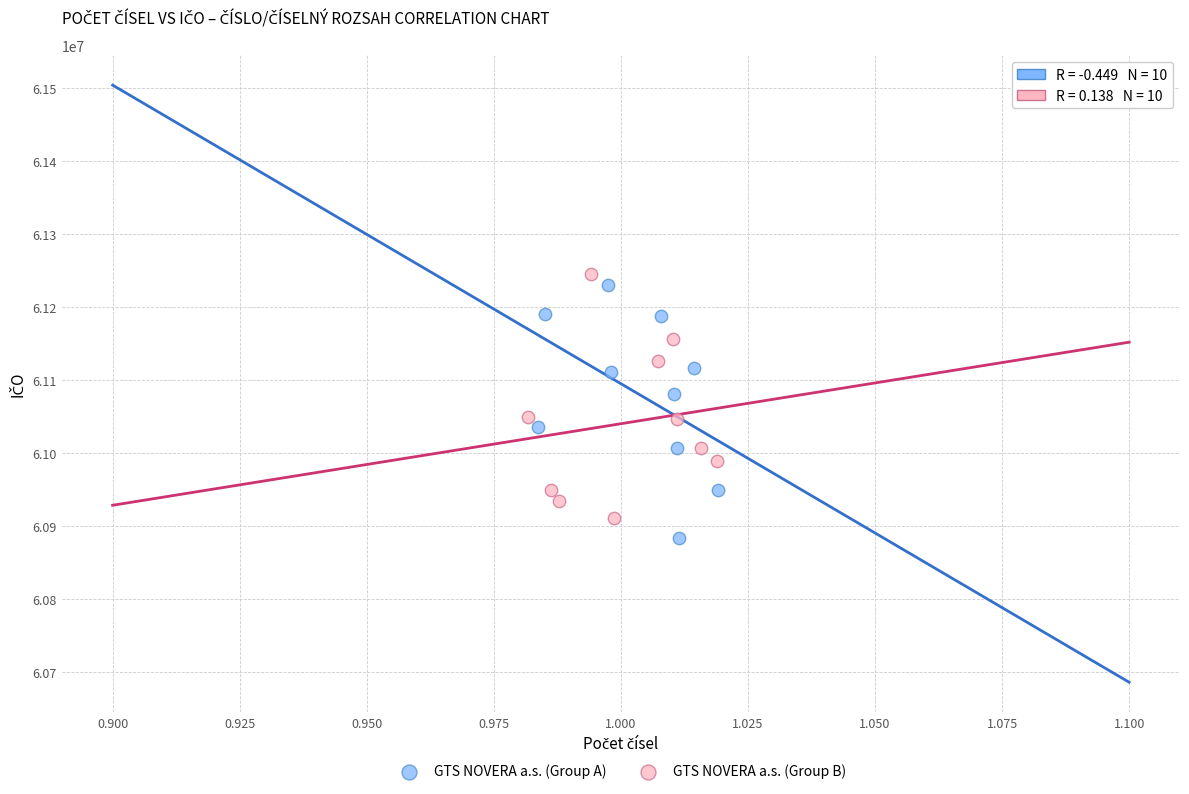

What are all the series names shown in the legend?

GTS NOVERA a.s. (Group A), GTS NOVERA a.s. (Group B)